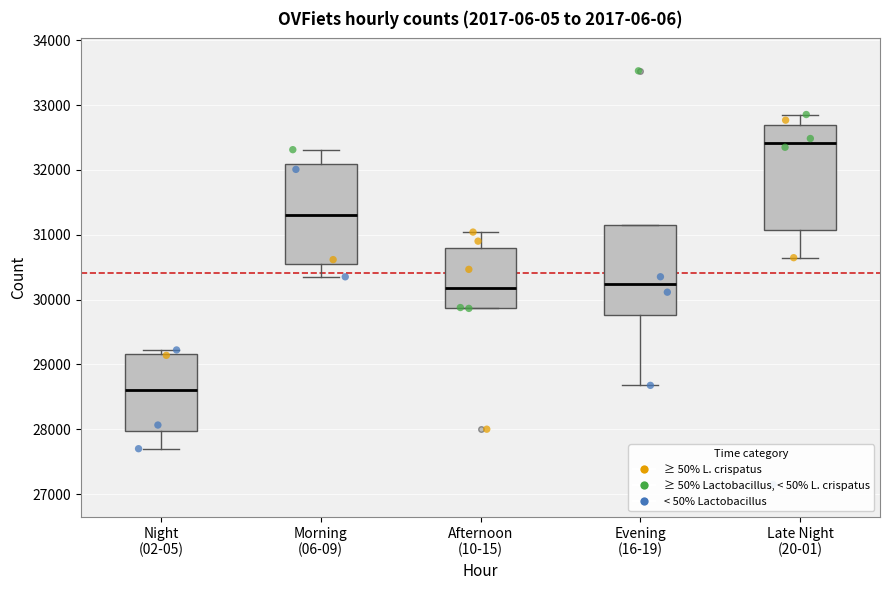

Where does the lower whisker of the box for Morning (06-09) end on the y-axis? The values are not printed on the chart, so give them approximately, as read against the axis.

30400